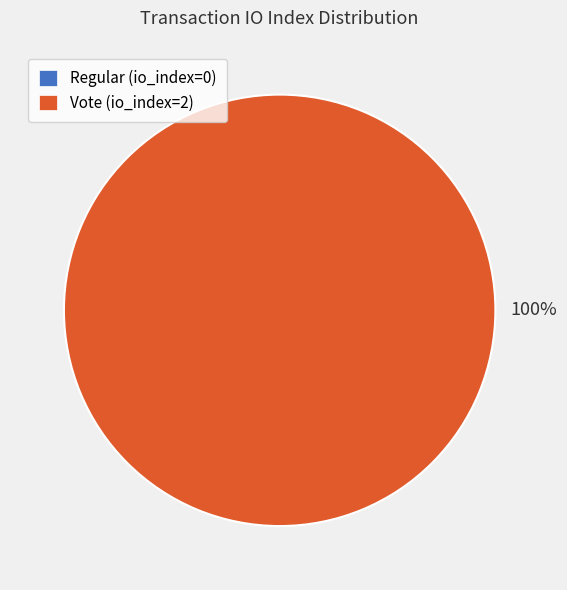

What is the majority slice?

Vote (io_index=2)